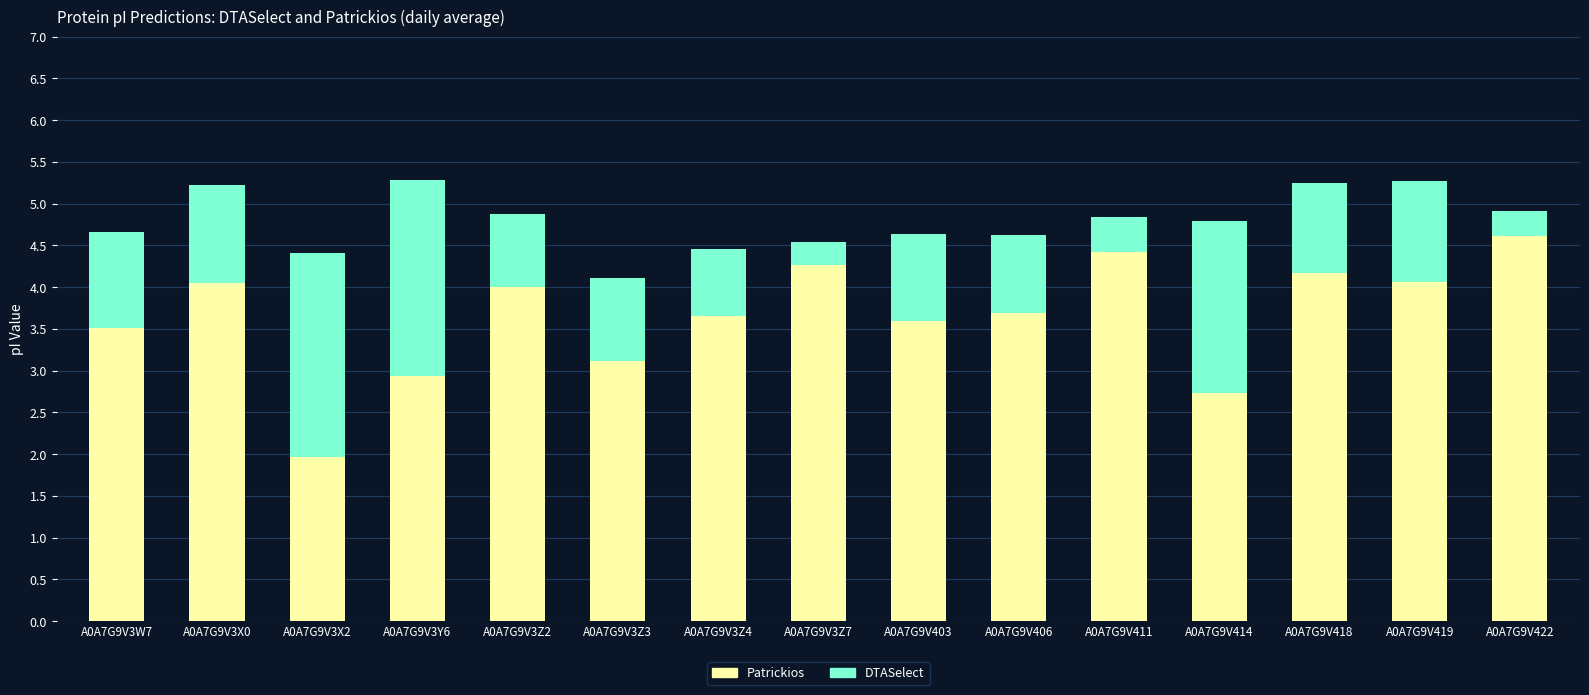

True or false: Patrickios has a value of 4.1 at A0A7G9V419.

True